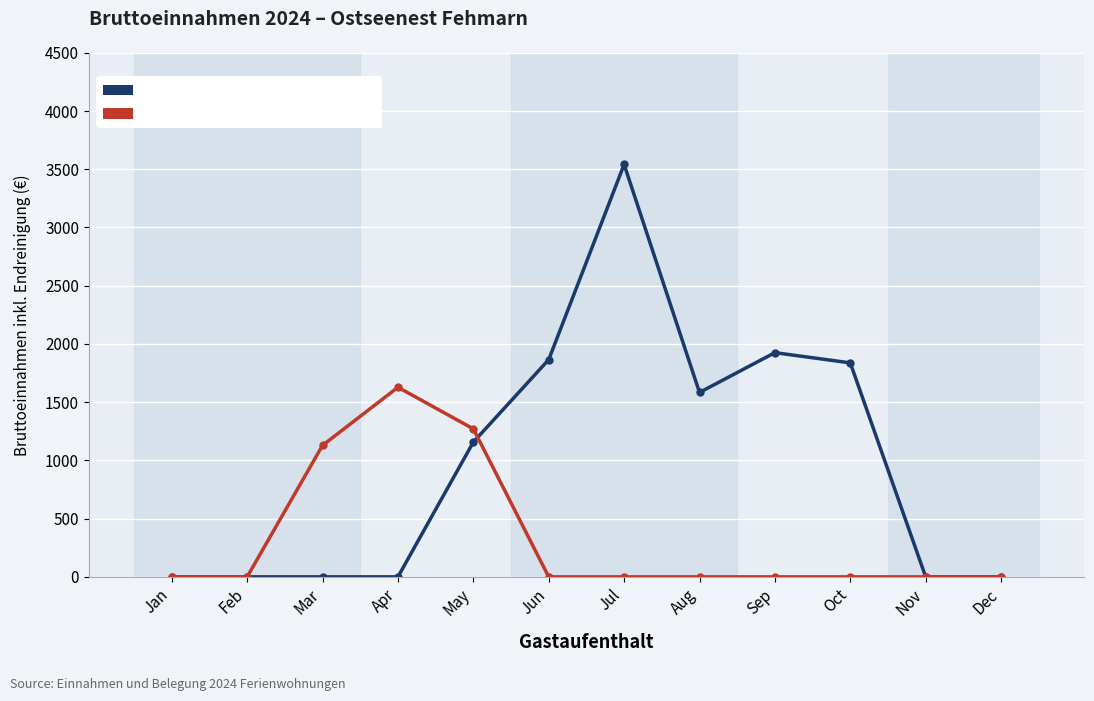

Rank the series by their maximum value, from highest to lowest.

Wohnung #1 (Fehmarn 57-409), Wohnung #2 (Fehmarn 65-202)